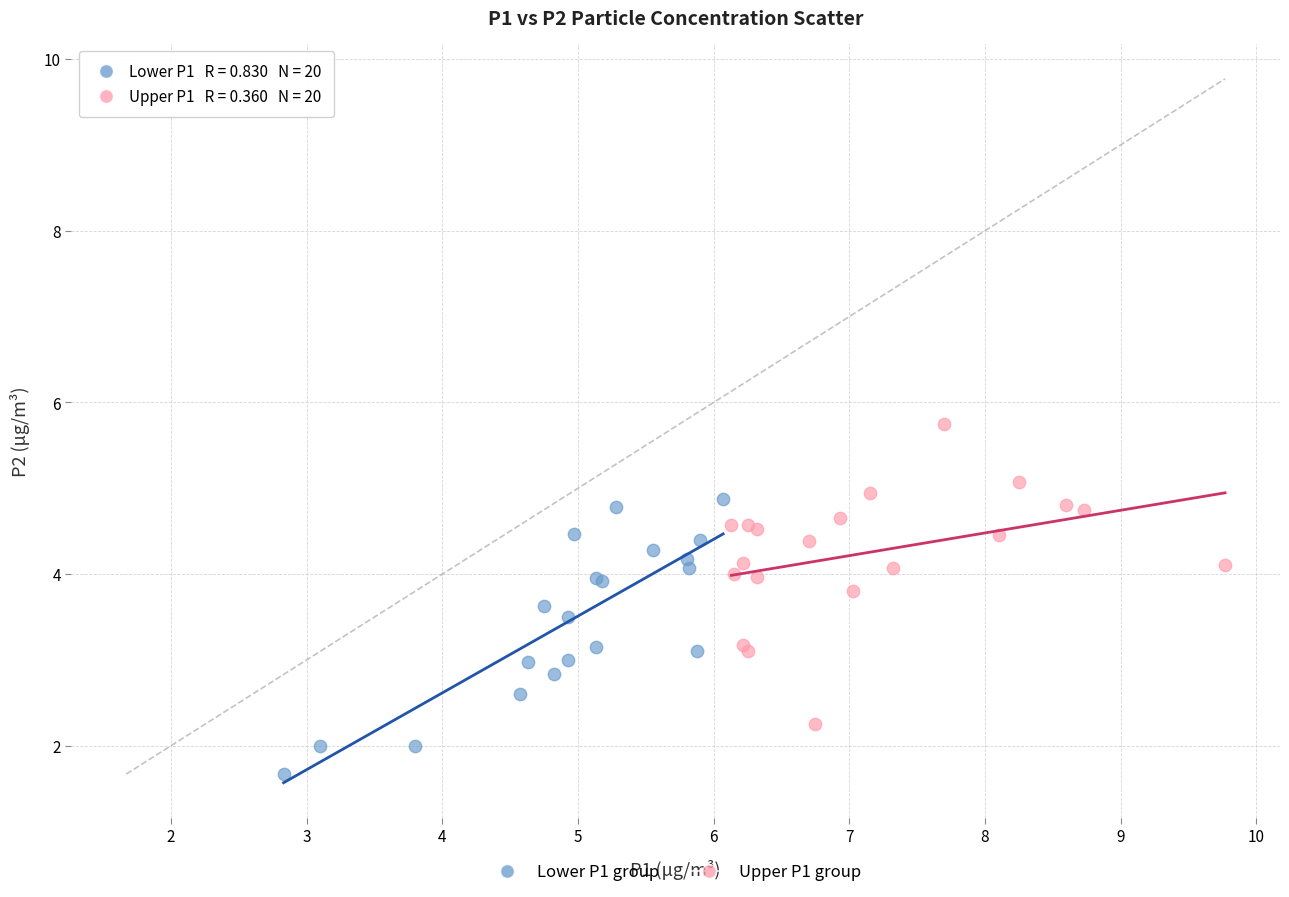

What are all the series names shown in the legend?

Lower P1 group, Upper P1 group